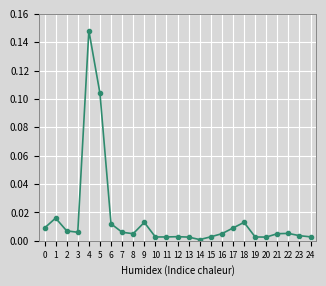

Where is the first local maximum?

1